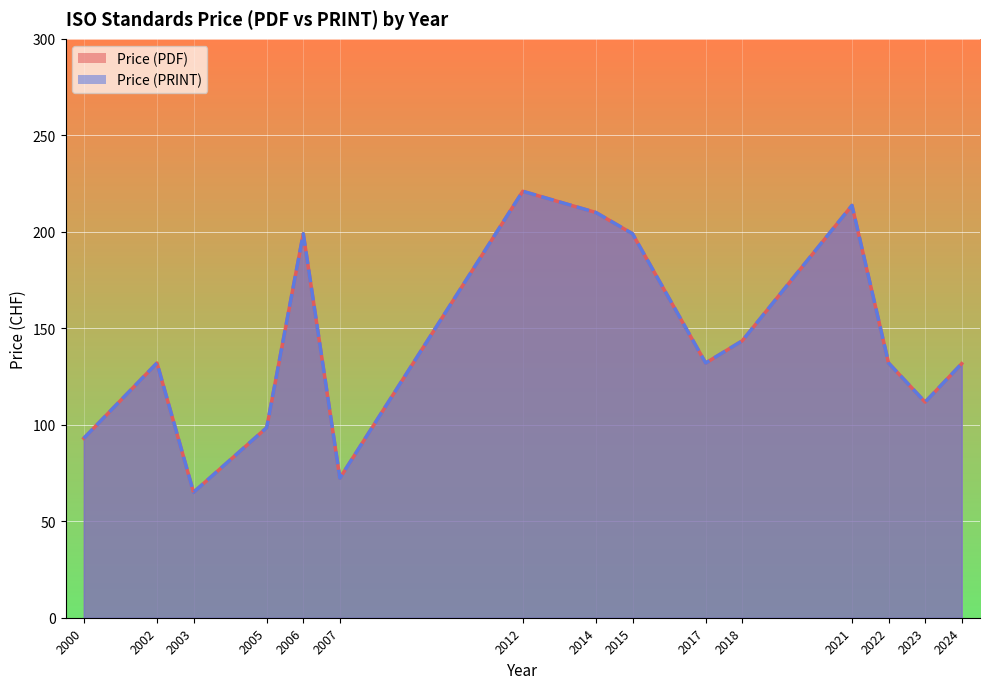

At which category does Price (PRINT) reach its first local peak?

2002